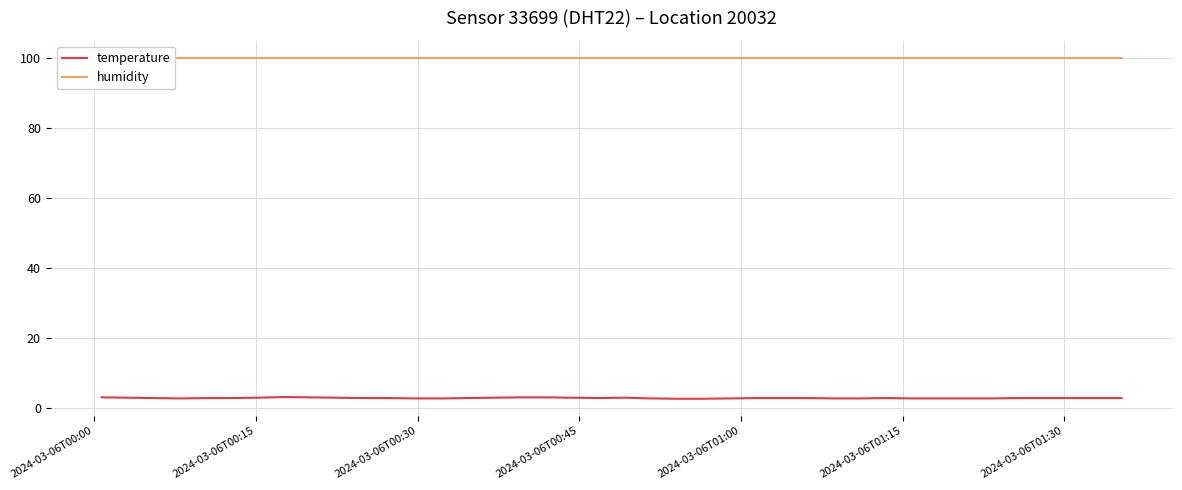

What is the lowest value of the temperature series?

2.5